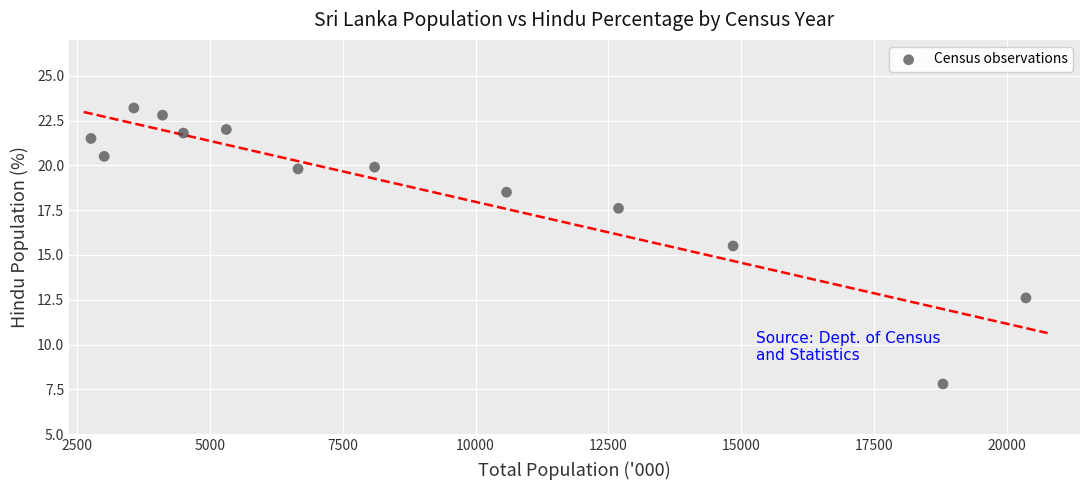

What Y value in the scatter plot is closest to 15?

15.5